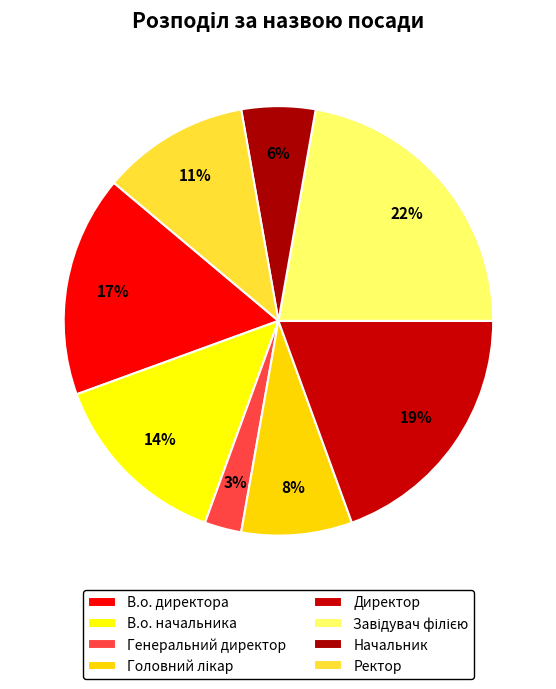

How many slices are in this pie chart?

8